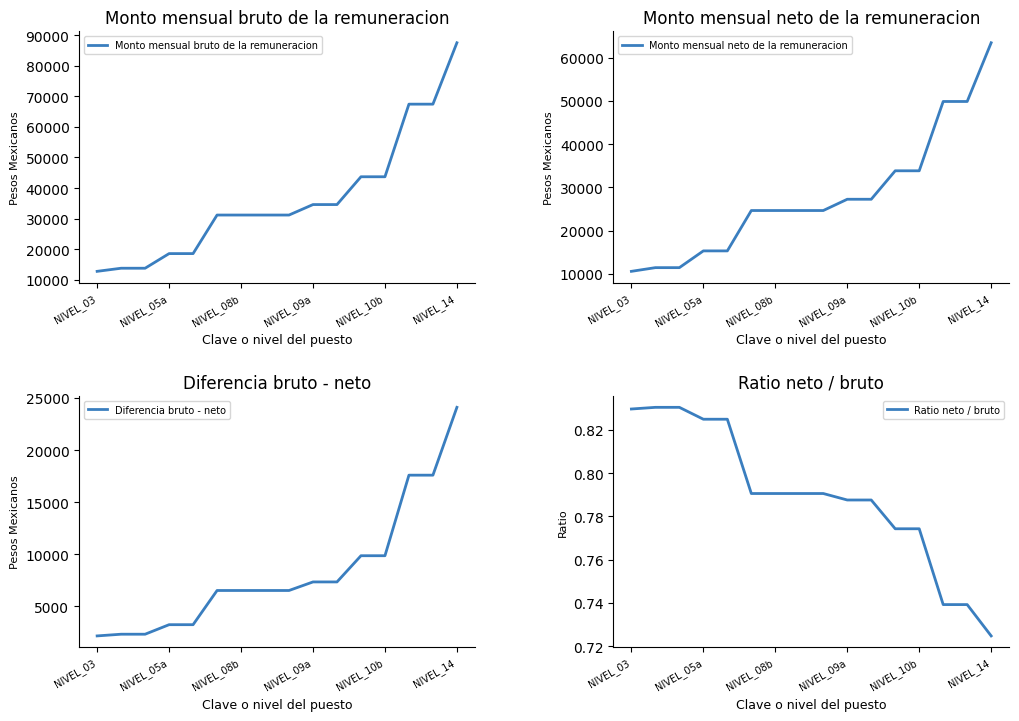

Is the value of Diferencia bruto - neto at 14 greater than the value of Monto mensual bruto de la remuneracion at 14?

No